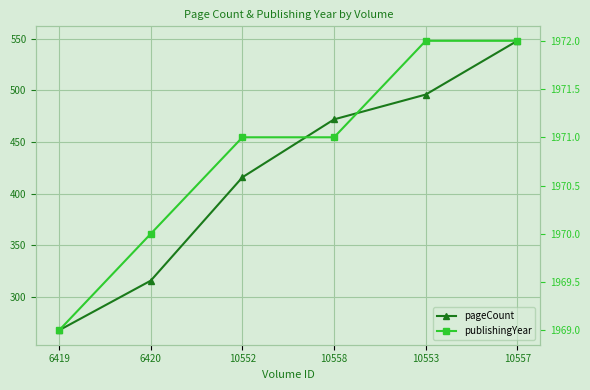

True or false: pageCount and publishingYear cross at least once.

False